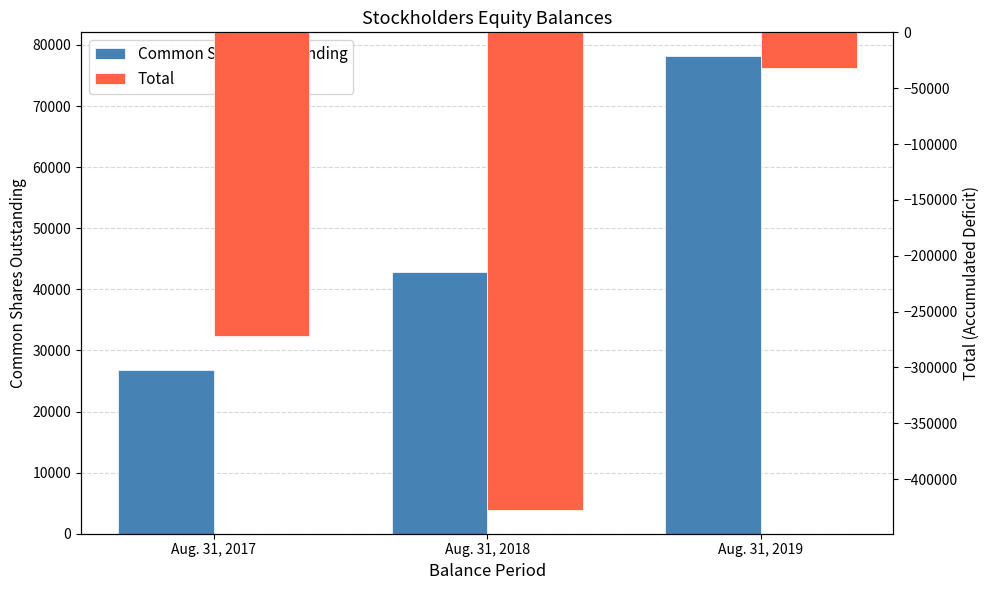

What is the difference between the highest and lowest values at Aug. 31, 2018?

470443